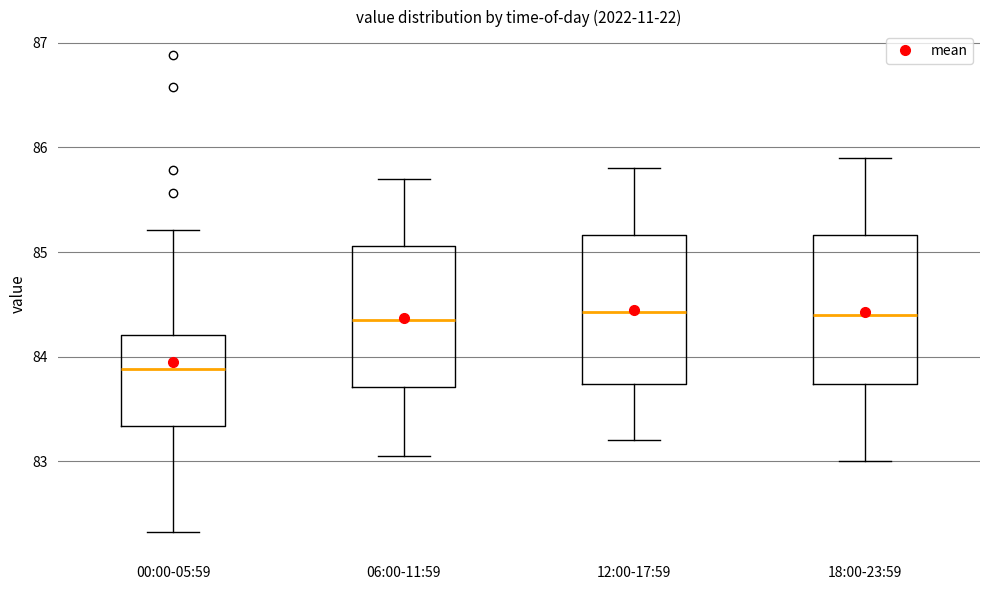

Where does the lower whisker of the box for 00:00-05:59 end on the y-axis? The values are not printed on the chart, so give them approximately, as read against the axis.

82.3